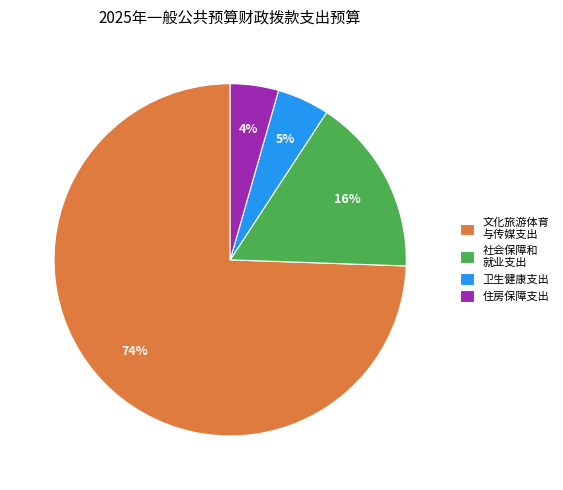

To the nearest percent, what is the average slice percentage?

25%